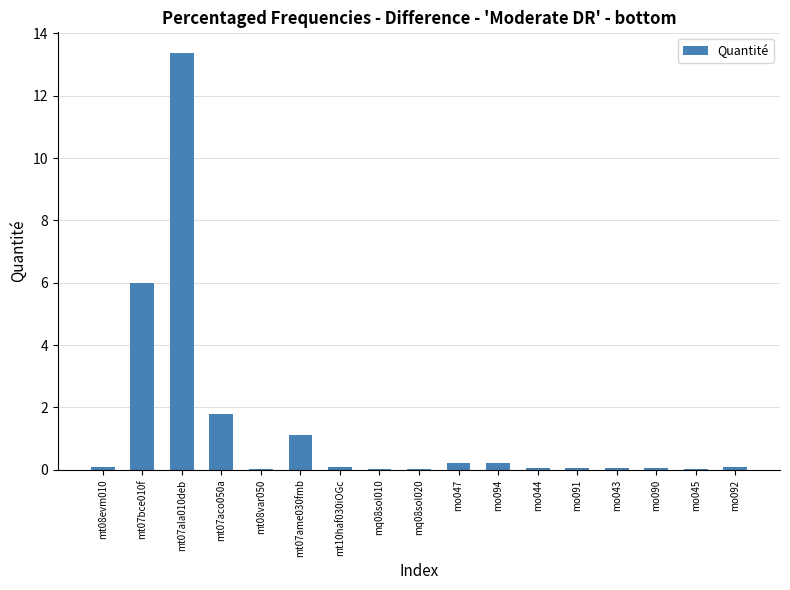

Read the value at mt07bce010f.

6.0